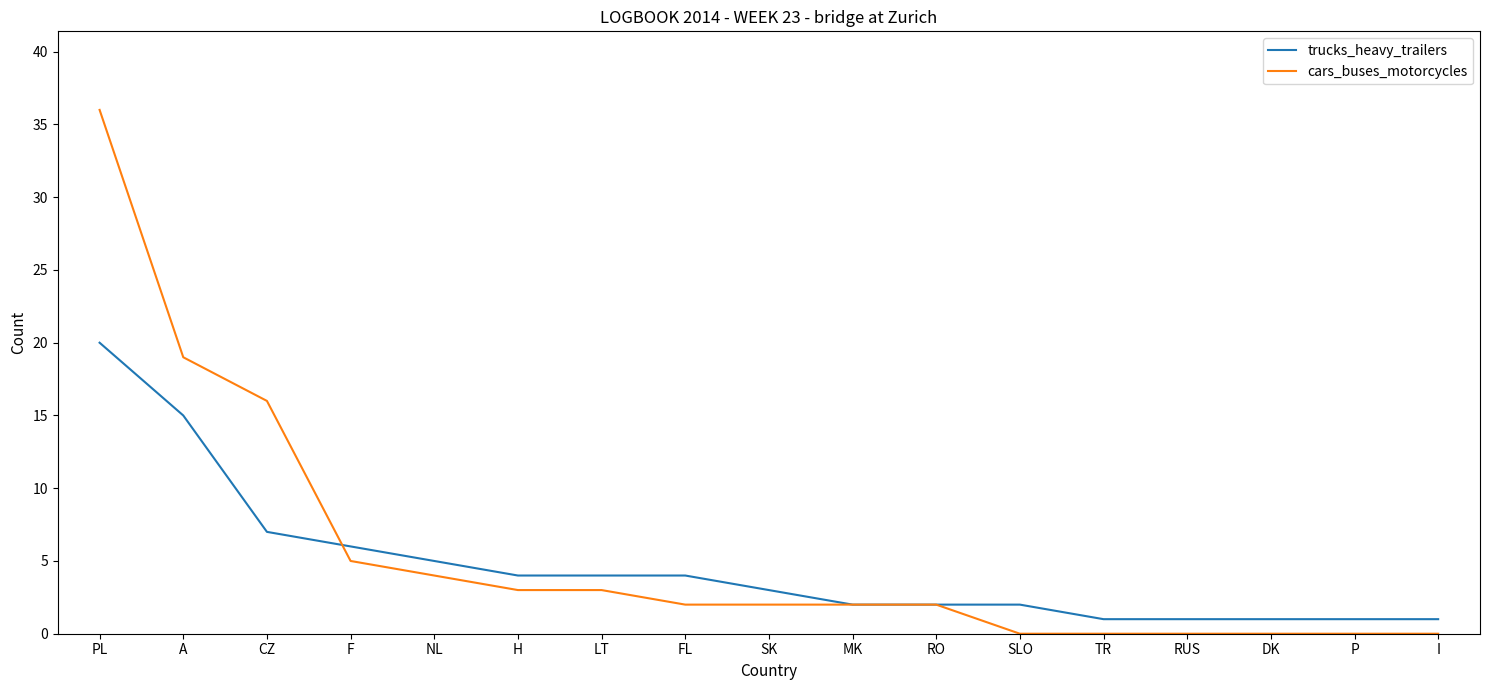

True or false: trucks_heavy_trailers has a value of 11 at F.

False